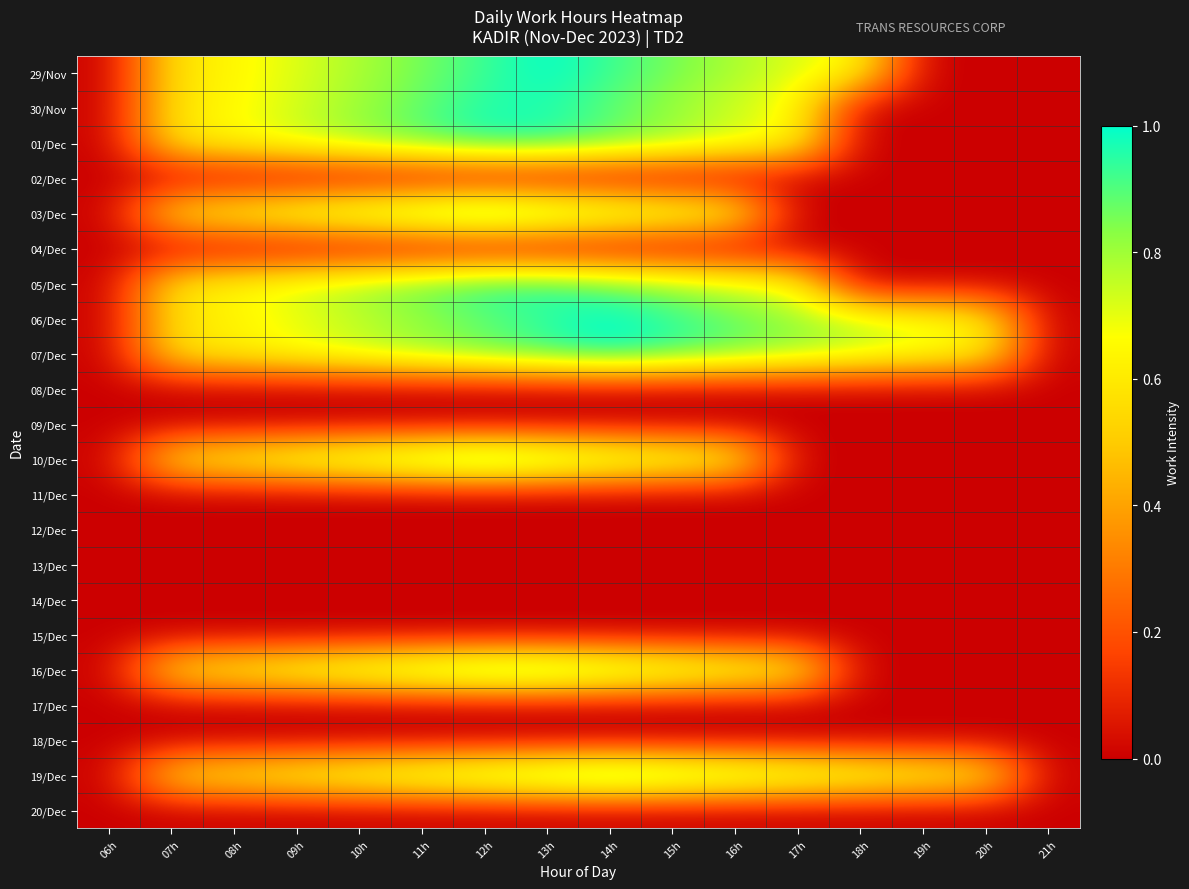

Reading left to right, list all the values displayed in this chart.

29/Nov: 06h=0.0	07h=0.6	08h=0.6	09h=0.7	10h=0.8	11h=0.9	12h=0.9	13h=1.0	14h=0.9	15h=0.9	16h=0.8	17h=0.7	18h=0.6	19h=0.0	20h=0.0	21h=0.0
30/Nov: 06h=0.0	07h=0.6	08h=0.7	09h=0.7	10h=0.8	11h=0.9	12h=1.0	13h=1.0	14h=0.9	15h=0.8	16h=0.7	17h=0.7	18h=0.0	19h=0.0	20h=0.0	21h=0.0
01/Dec: 06h=0.0	07h=0.6	08h=0.7	09h=0.7	10h=0.8	11h=0.9	12h=1.0	13h=1.0	14h=0.9	15h=0.8	16h=0.7	17h=0.7	18h=0.0	19h=0.0	20h=0.0	21h=0.0
02/Dec: 06h=0.0	07h=0.0	08h=0.0	09h=0.0	10h=0.0	11h=0.0	12h=0.0	13h=0.0	14h=0.0	15h=0.0	16h=0.0	17h=0.0	18h=0.0	19h=0.0	20h=0.0	21h=0.0
03/Dec: 06h=0.0	07h=0.6	08h=0.7	09h=0.8	10h=0.8	11h=0.9	12h=1.0	13h=0.9	14h=0.8	15h=0.8	16h=0.7	17h=0.0	18h=0.0	19h=0.0	20h=0.0	21h=0.0
04/Dec: 06h=0.0	07h=0.0	08h=0.0	09h=0.0	10h=0.0	11h=0.0	12h=0.0	13h=0.0	14h=0.0	15h=0.0	16h=0.0	17h=0.0	18h=0.0	19h=0.0	20h=0.0	21h=0.0
05/Dec: 06h=0.0	07h=0.6	08h=0.7	09h=0.7	10h=0.8	11h=0.9	12h=1.0	13h=1.0	14h=0.9	15h=0.8	16h=0.7	17h=0.7	18h=0.0	19h=0.0	20h=0.0	21h=0.0
06/Dec: 06h=0.0	07h=0.6	08h=0.6	09h=0.7	10h=0.8	11h=0.8	12h=0.9	13h=0.9	14h=1.0	15h=0.9	16h=0.9	17h=0.8	18h=0.8	19h=0.7	20h=0.6	21h=0.0
07/Dec: 06h=0.0	07h=0.6	08h=0.6	09h=0.7	10h=0.8	11h=0.8	12h=0.9	13h=0.9	14h=1.0	15h=0.9	16h=0.9	17h=0.8	18h=0.8	19h=0.7	20h=0.6	21h=0.0
08/Dec: 06h=0.0	07h=0.0	08h=0.0	09h=0.0	10h=0.0	11h=0.0	12h=0.0	13h=0.0	14h=0.0	15h=0.0	16h=0.0	17h=0.0	18h=0.0	19h=0.0	20h=0.0	21h=0.0
09/Dec: 06h=0.0	07h=0.0	08h=0.0	09h=0.0	10h=0.0	11h=0.0	12h=0.0	13h=0.0	14h=0.0	15h=0.0	16h=0.0	17h=0.0	18h=0.0	19h=0.0	20h=0.0	21h=0.0
10/Dec: 06h=0.0	07h=0.6	08h=0.7	09h=0.8	10h=0.8	11h=0.9	12h=1.0	13h=0.9	14h=0.8	15h=0.8	16h=0.7	17h=0.0	18h=0.0	19h=0.0	20h=0.0	21h=0.0
11/Dec: 06h=0.0	07h=0.0	08h=0.0	09h=0.0	10h=0.0	11h=0.0	12h=0.0	13h=0.0	14h=0.0	15h=0.0	16h=0.0	17h=0.0	18h=0.0	19h=0.0	20h=0.0	21h=0.0
12/Dec: 06h=0.0	07h=0.0	08h=0.0	09h=0.0	10h=0.0	11h=0.0	12h=0.0	13h=0.0	14h=0.0	15h=0.0	16h=0.0	17h=0.0	18h=0.0	19h=0.0	20h=0.0	21h=0.0
13/Dec: 06h=0.0	07h=0.0	08h=0.0	09h=0.0	10h=0.0	11h=0.0	12h=0.0	13h=0.0	14h=0.0	15h=0.0	16h=0.0	17h=0.0	18h=0.0	19h=0.0	20h=0.0	21h=0.0
14/Dec: 06h=0.0	07h=0.0	08h=0.0	09h=0.0	10h=0.0	11h=0.0	12h=0.0	13h=0.0	14h=0.0	15h=0.0	16h=0.0	17h=0.0	18h=0.0	19h=0.0	20h=0.0	21h=0.0
15/Dec: 06h=0.0	07h=0.0	08h=0.0	09h=0.0	10h=0.0	11h=0.0	12h=0.0	13h=0.0	14h=0.0	15h=0.0	16h=0.0	17h=0.0	18h=0.0	19h=0.0	20h=0.0	21h=0.0
16/Dec: 06h=0.0	07h=0.6	08h=0.7	09h=0.7	10h=0.8	11h=0.9	12h=1.0	13h=1.0	14h=0.9	15h=0.8	16h=0.7	17h=0.7	18h=0.0	19h=0.0	20h=0.0	21h=0.0
17/Dec: 06h=0.0	07h=0.0	08h=0.0	09h=0.0	10h=0.0	11h=0.0	12h=0.0	13h=0.0	14h=0.0	15h=0.0	16h=0.0	17h=0.0	18h=0.0	19h=0.0	20h=0.0	21h=0.0
18/Dec: 06h=0.0	07h=0.0	08h=0.0	09h=0.0	10h=0.0	11h=0.0	12h=0.0	13h=0.0	14h=0.0	15h=0.0	16h=0.0	17h=0.0	18h=0.0	19h=0.0	20h=0.0	21h=0.0
19/Dec: 06h=0.0	07h=0.6	08h=0.6	09h=0.7	10h=0.8	11h=0.8	12h=0.9	13h=0.9	14h=1.0	15h=0.9	16h=0.9	17h=0.8	18h=0.8	19h=0.7	20h=0.6	21h=0.0
20/Dec: 06h=0.0	07h=0.0	08h=0.0	09h=0.0	10h=0.0	11h=0.0	12h=0.0	13h=0.0	14h=0.0	15h=0.0	16h=0.0	17h=0.0	18h=0.0	19h=0.0	20h=0.0	21h=0.0